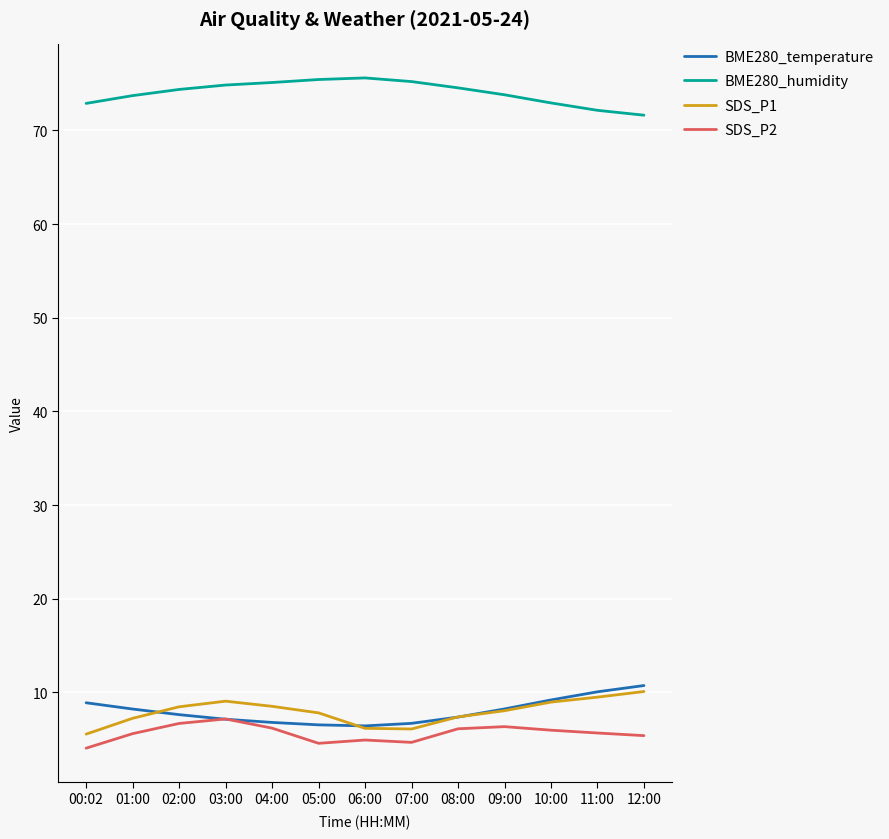

True or false: BME280_temperature and BME280_humidity cross at least once.

False